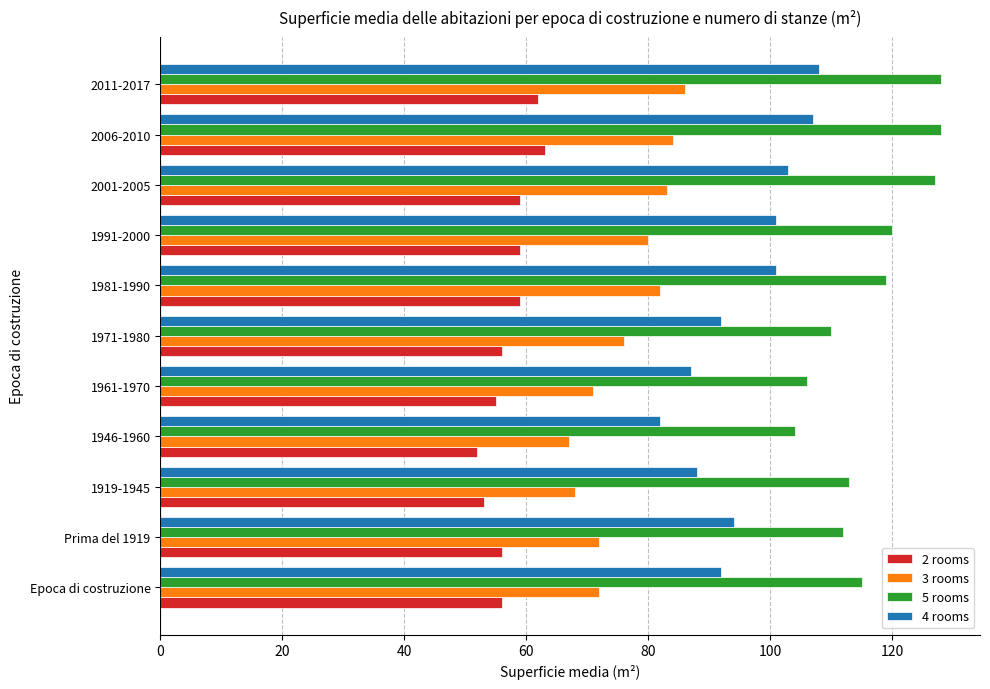

Rank the series at 1946-1960 from highest to lowest value.

5 rooms, 4 rooms, 3 rooms, 2 rooms